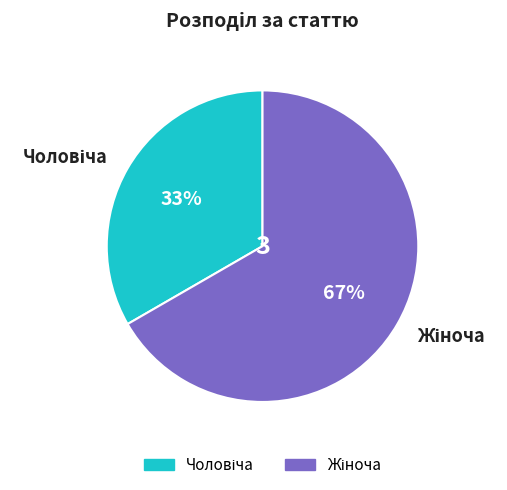

How many segments does this pie chart have?

2